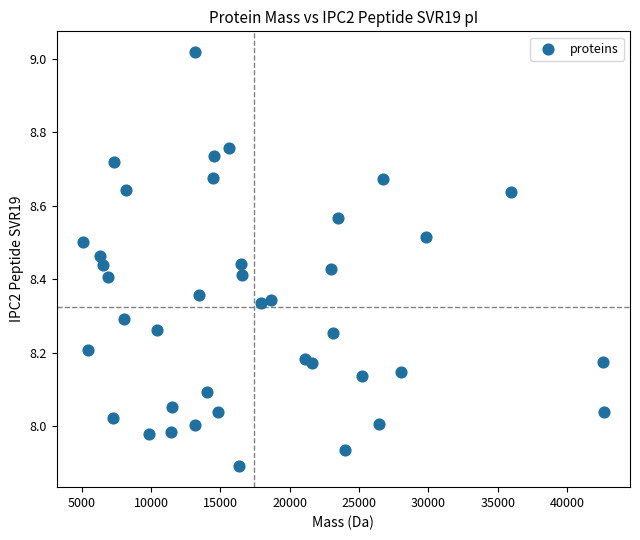

What is the range of Y values (max minus min)?

1.1